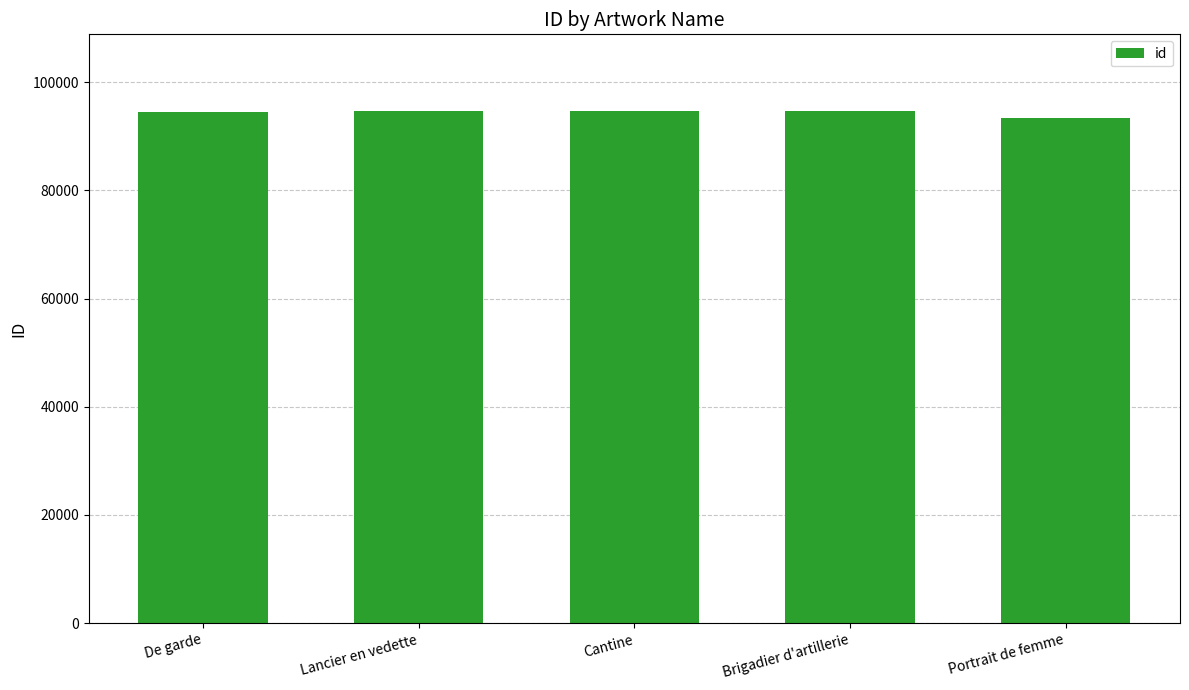

Read the value at Portrait de femme.

93442